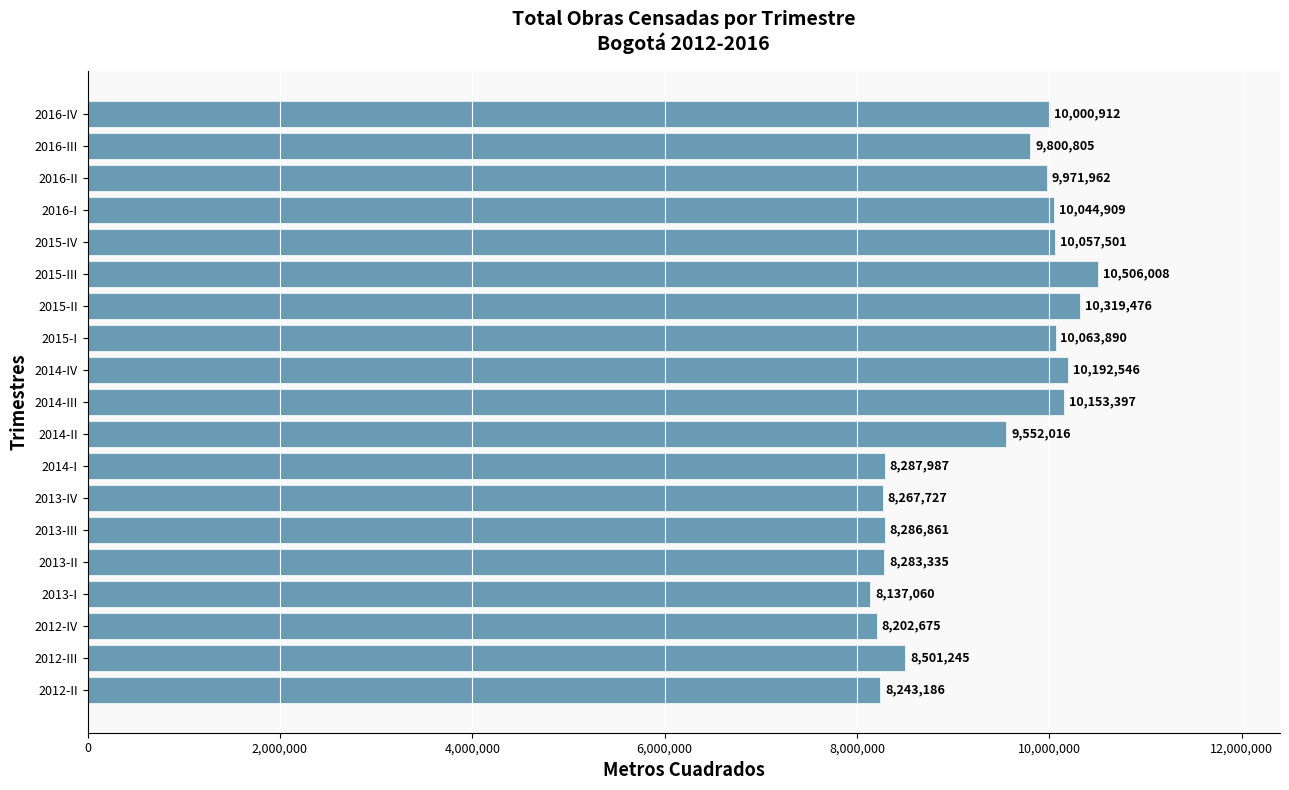

At which category does the chart reach its minimum across all series?

2013-I